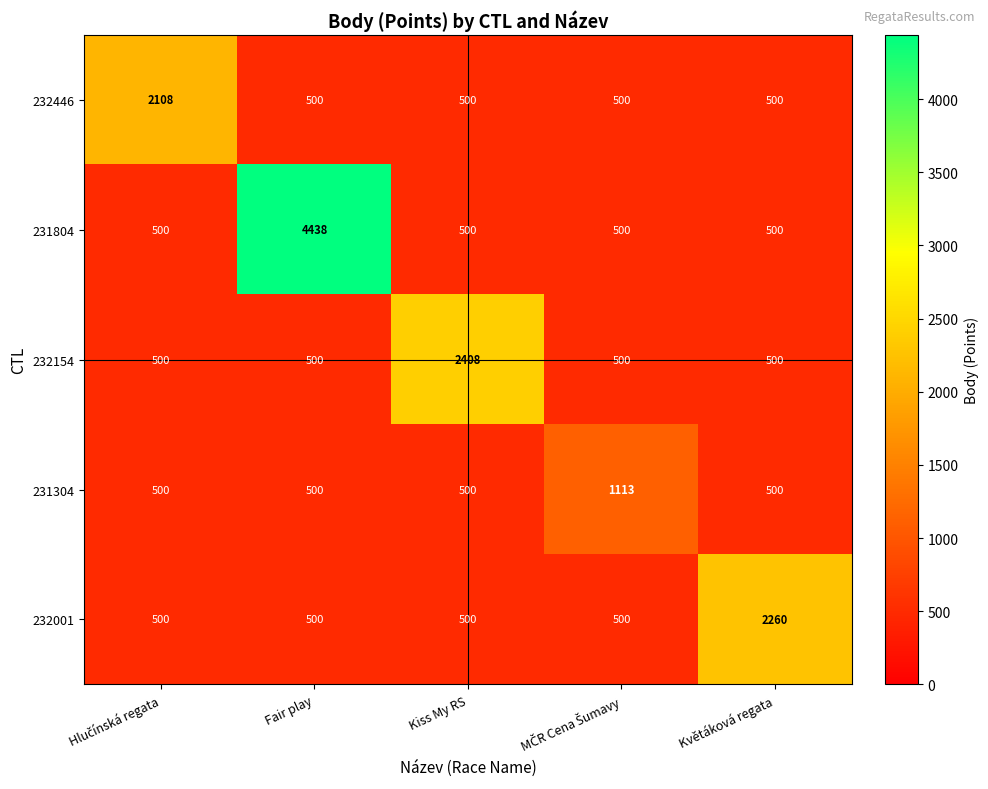

The 231304 series shows 714 at Květáková regata. True or false?

False